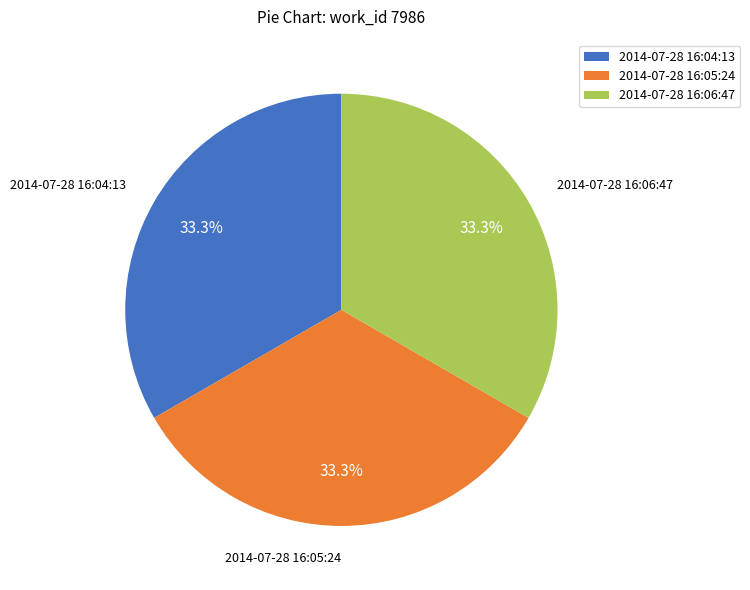

Combined, what portion of the pie is 2014-07-28 16:04:13 and 2014-07-28 16:06:47?

66.7%